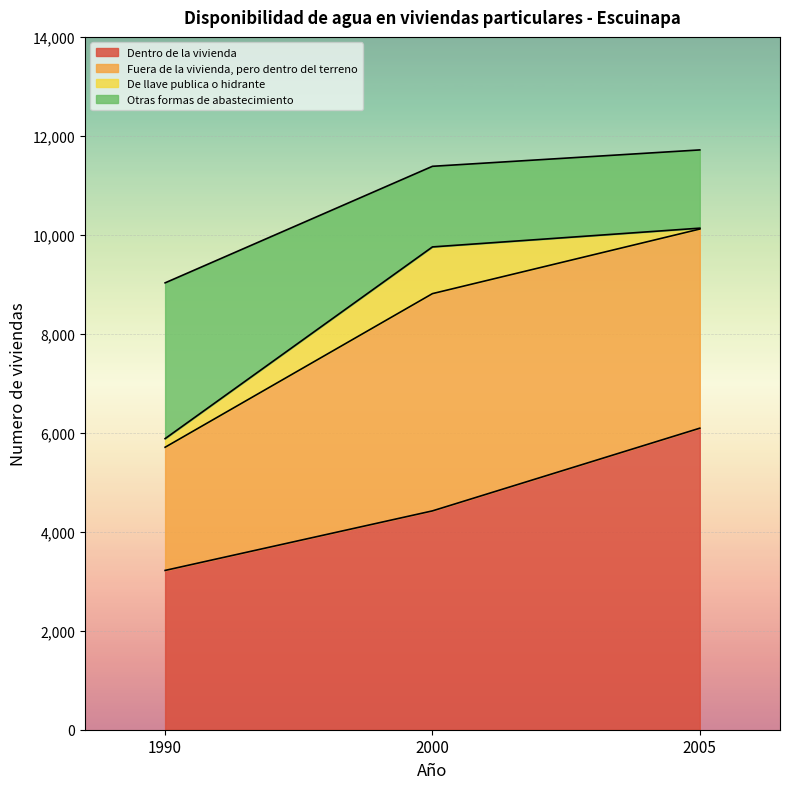

At which label is Dentro de la vivienda closest to 4656?

2000